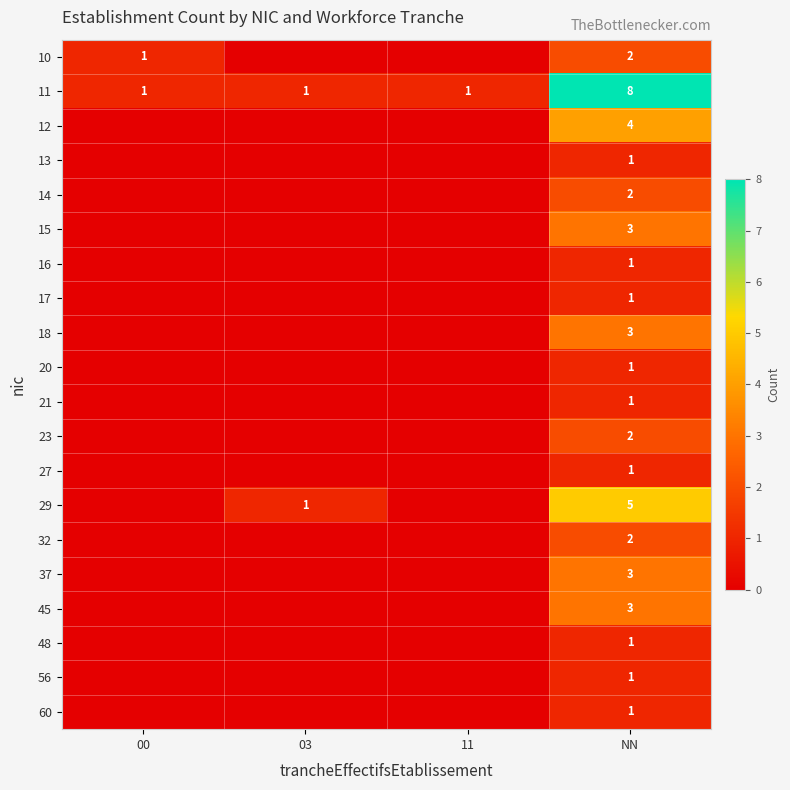

The 11 series shows 1 at 00. True or false?

True